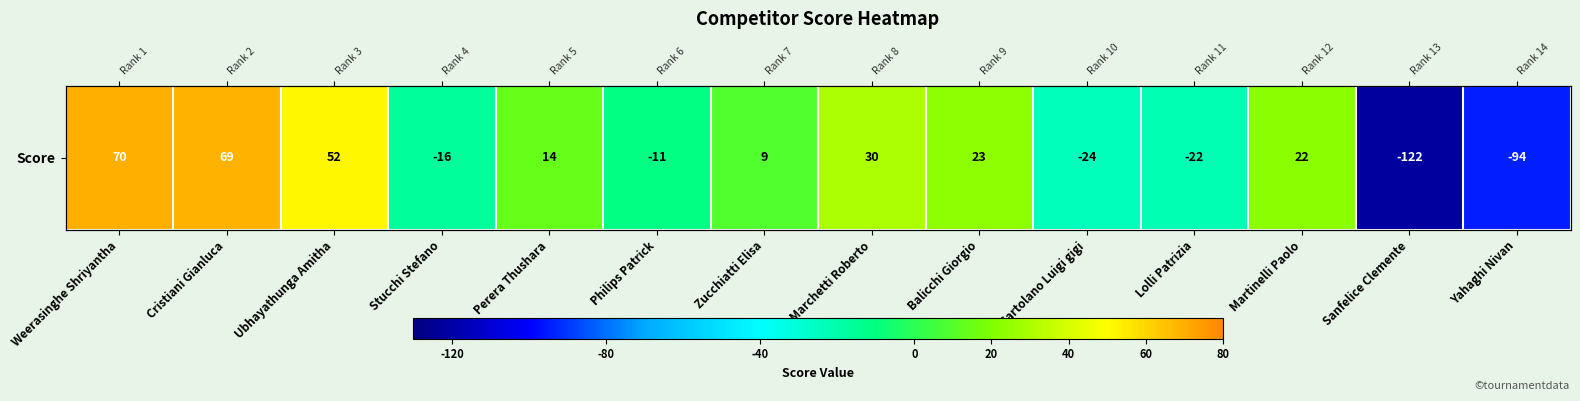

Which category has the highest value across all series?

Weerasinghe Shriyantha